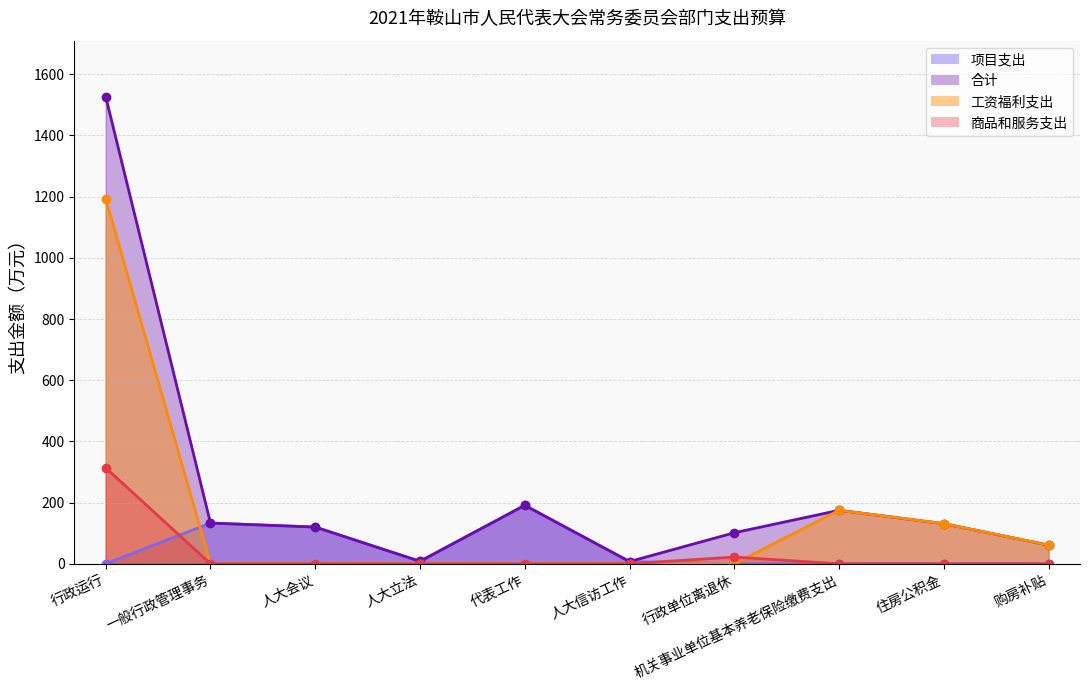

Reading left to right, what are all the values shown in this chart?

项目支出: 行政运行=0.0	一般行政管理事务=133.0	人大会议=120.0	人大立法=8.0	代表工作=191.0	人大信访工作=7.2	行政单位离退休=0.0	机关事业单位基本养老保险缴费支出=0.0	住房公积金=0.0	购房补贴=0.0
合计: 行政运行=1526.5	一般行政管理事务=133.0	人大会议=120.0	人大立法=8.0	代表工作=191.0	人大信访工作=7.2	行政单位离退休=101.4	机关事业单位基本养老保险缴费支出=174.8	住房公积金=131.1	购房补贴=61.0
工资福利支出: 行政运行=1192.8	一般行政管理事务=0.0	人大会议=0.0	人大立法=0.0	代表工作=0.0	人大信访工作=0.0	行政单位离退休=0.0	机关事业单位基本养老保险缴费支出=174.8	住房公积金=131.1	购房补贴=61.0
商品和服务支出: 行政运行=313.5	一般行政管理事务=0.0	人大会议=0.0	人大立法=0.0	代表工作=0.0	人大信访工作=0.0	行政单位离退休=22.0	机关事业单位基本养老保险缴费支出=0.0	住房公积金=0.0	购房补贴=0.0